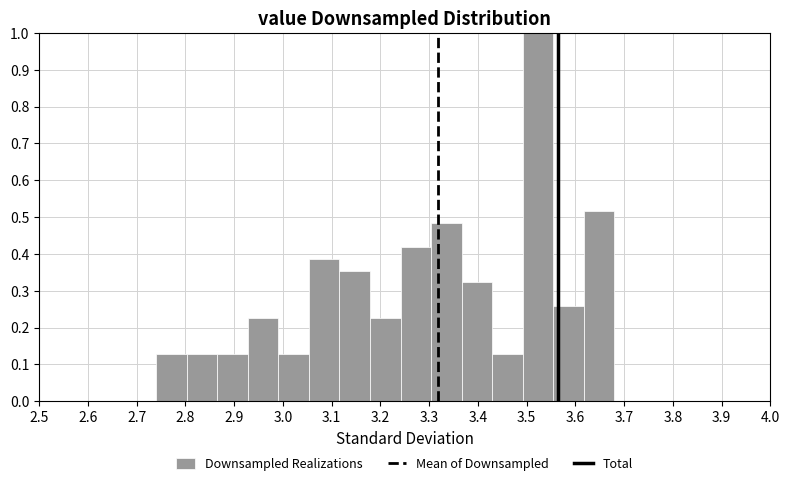

Reading left to right, list every bar in this chart as the range it spans on the x-axis followed by its height. Neither the bar edges nor the heights are printed on the chart, so give them approximately, as read against the axes.

2.74 to 2.80: 0.13
2.80 to 2.87: 0.13
2.87 to 2.93: 0.13
2.93 to 2.99: 0.23
2.99 to 3.05: 0.13
3.05 to 3.12: 0.39
3.12 to 3.18: 0.35
3.18 to 3.24: 0.23
3.24 to 3.30: 0.42
3.30 to 3.37: 0.48
3.37 to 3.43: 0.32
3.43 to 3.49: 0.13
3.49 to 3.55: 1.00
3.55 to 3.62: 0.26
3.62 to 3.68: 0.52